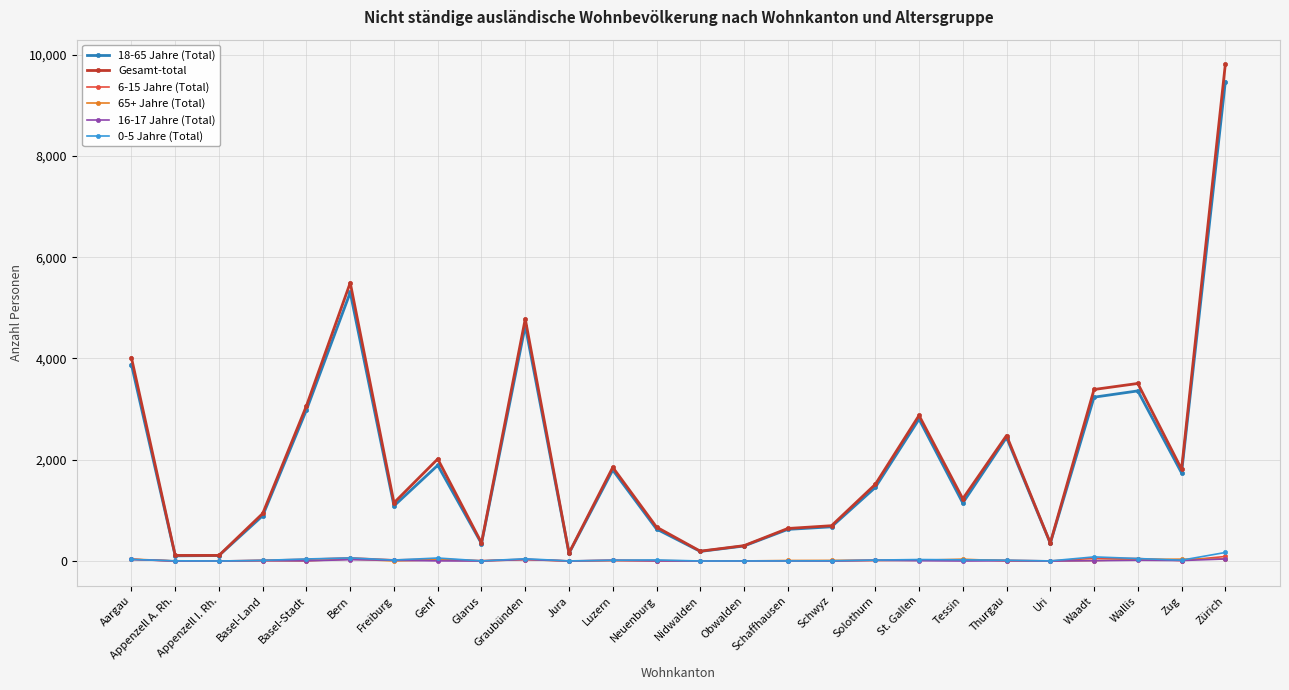

What is the label of the 20th point from the left?

Tessin